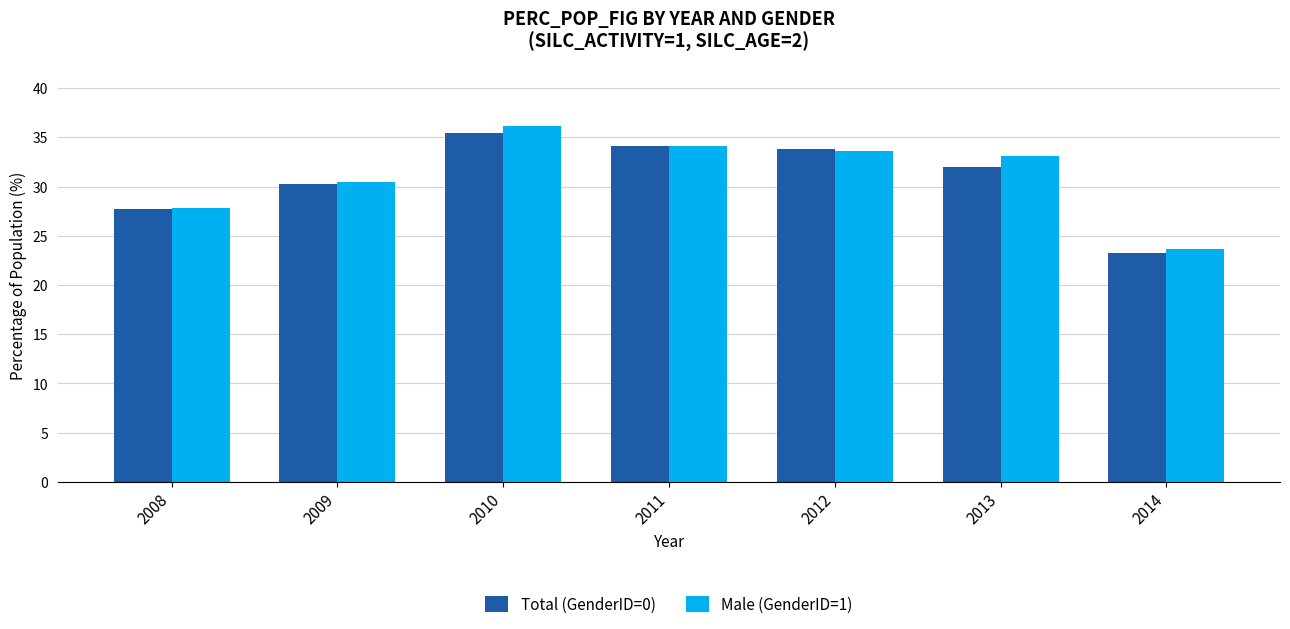

What are all the series names shown in the legend?

Total (GenderID=0), Male (GenderID=1)